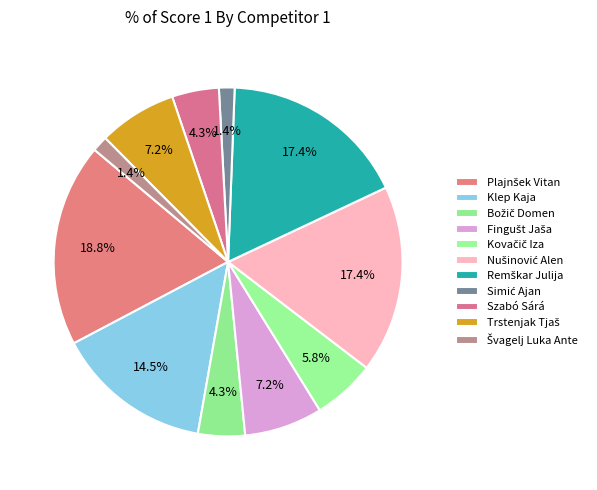

Count the number of slices in the pie.

11